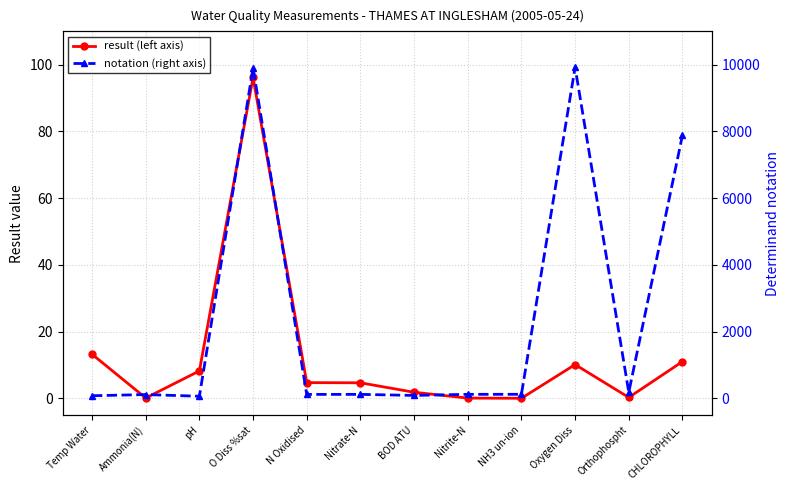

What are all the series names shown in the legend?

result, notation